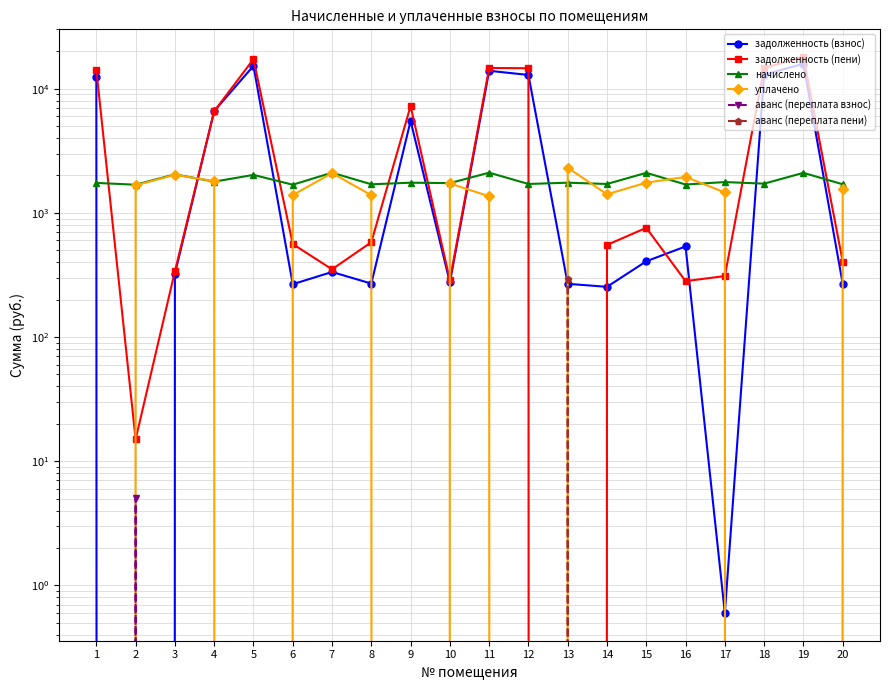

How many positive values does the задолженность (пени) series have?

19